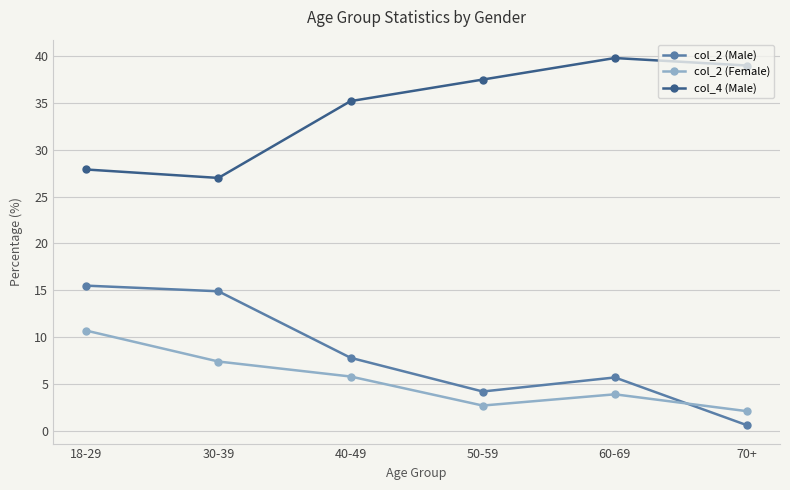

At how many categories does at least one series exceed 34?

4